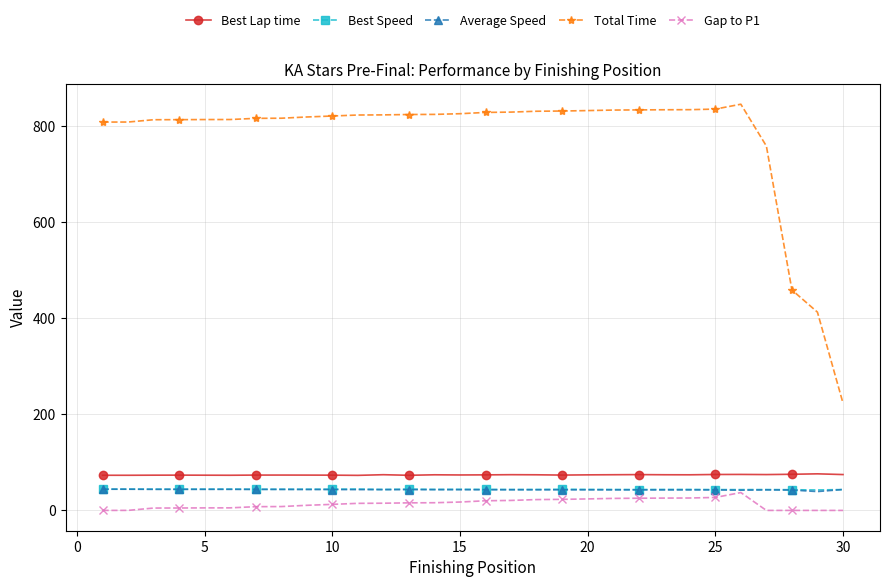

What is the value of the Best Speed point at the 3rd from the left?

44.2